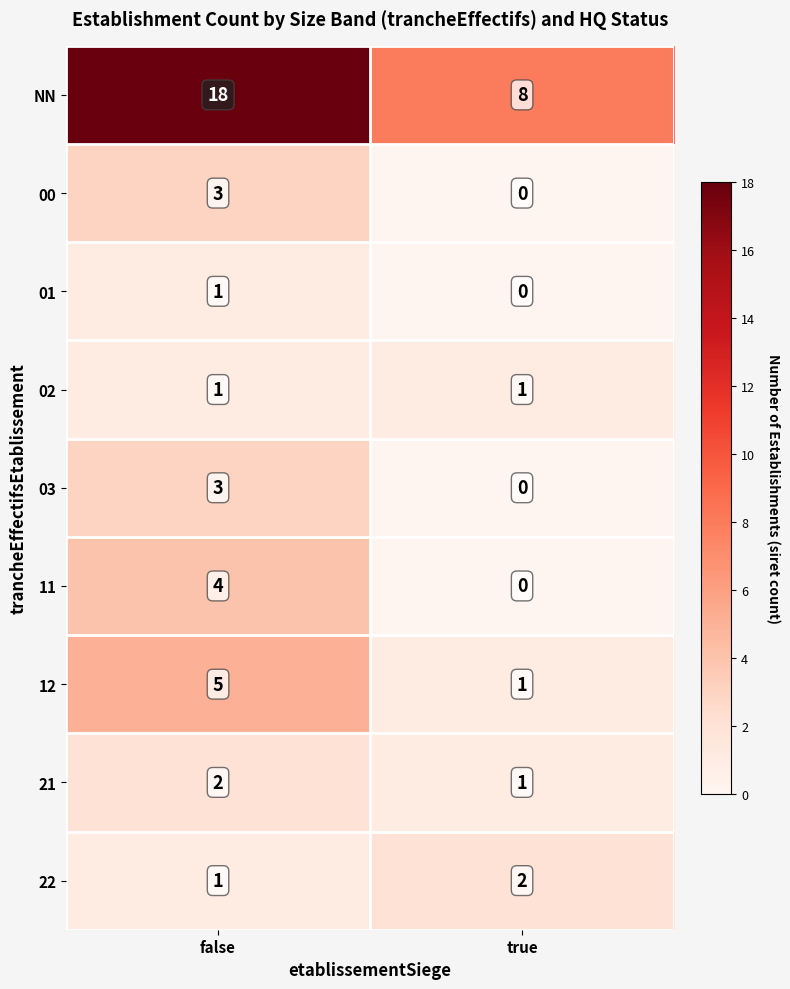

What is the total value across all series at true?

13